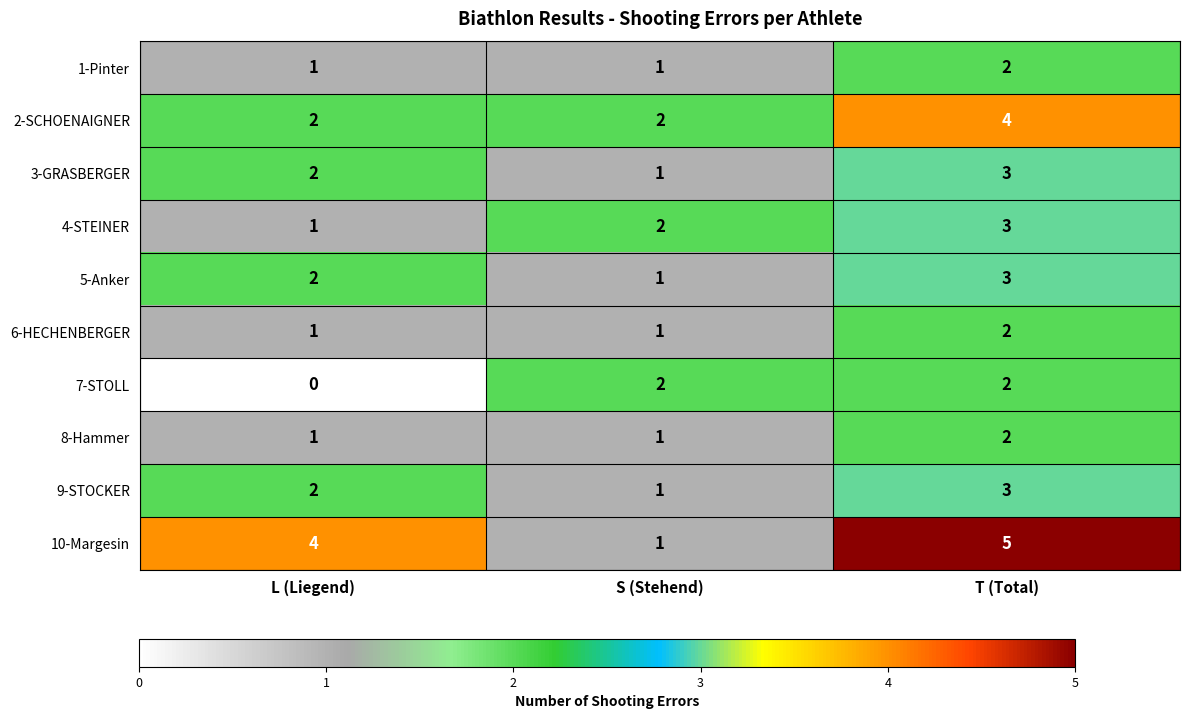

What is the sum of the 1-Pinter values at T (Total) and S (Stehend)?

3